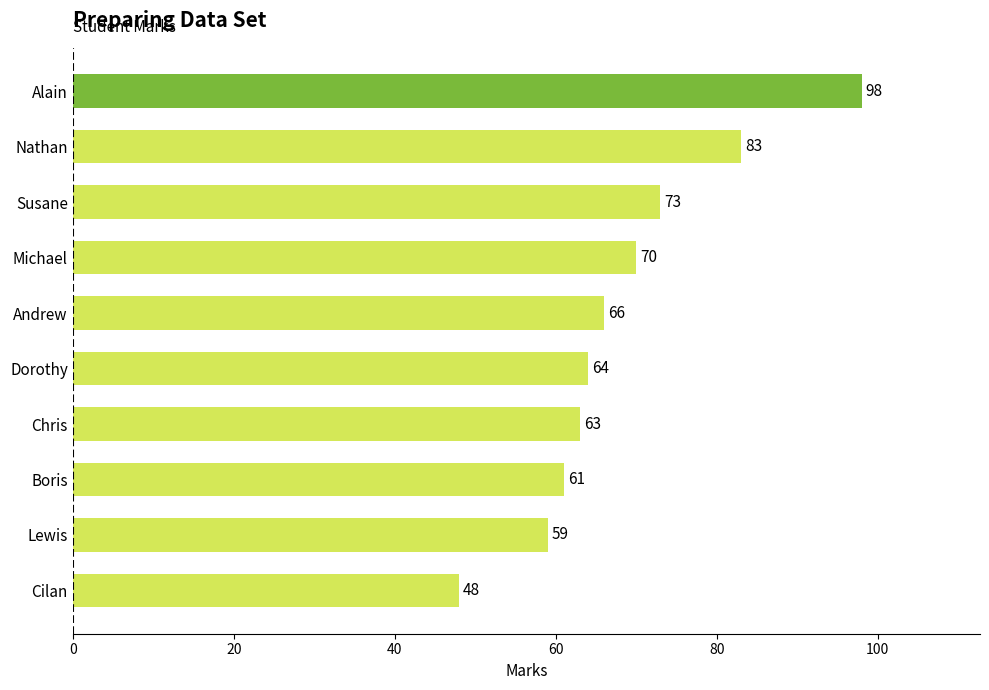

Are the bars horizontal?

Yes